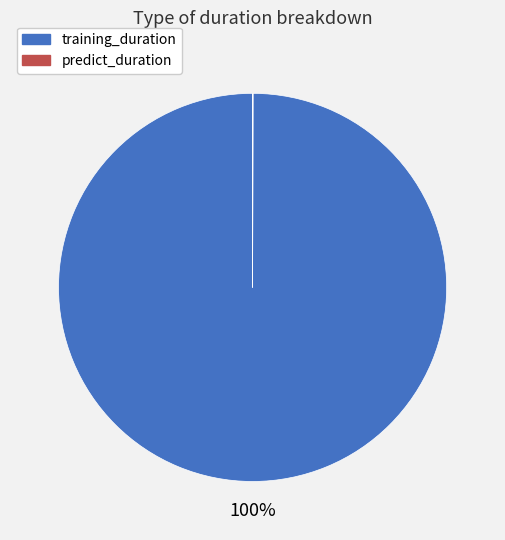

Is there any slice that represents more than half of the pie?

Yes